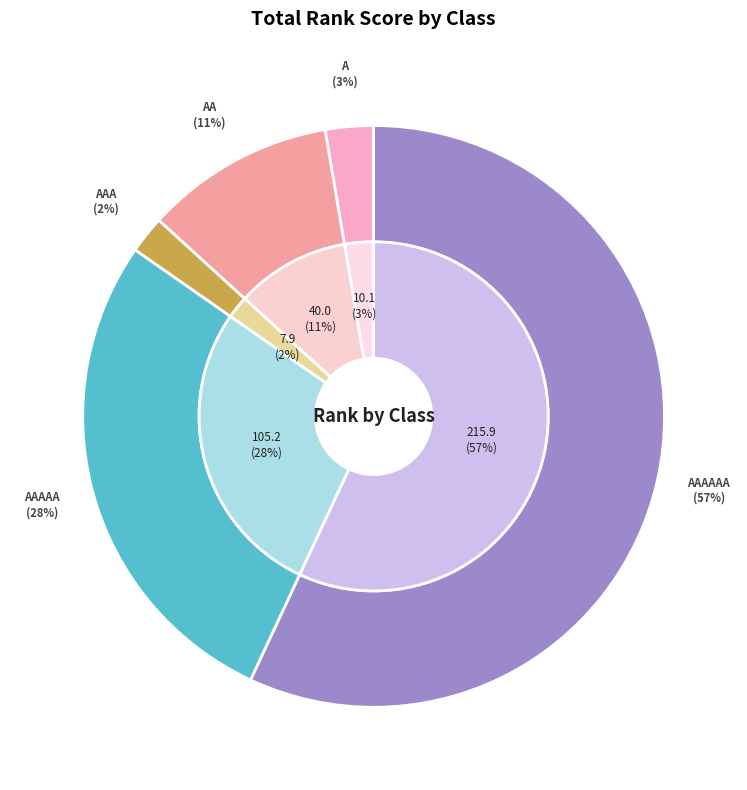

Count the number of slices in the pie.

6